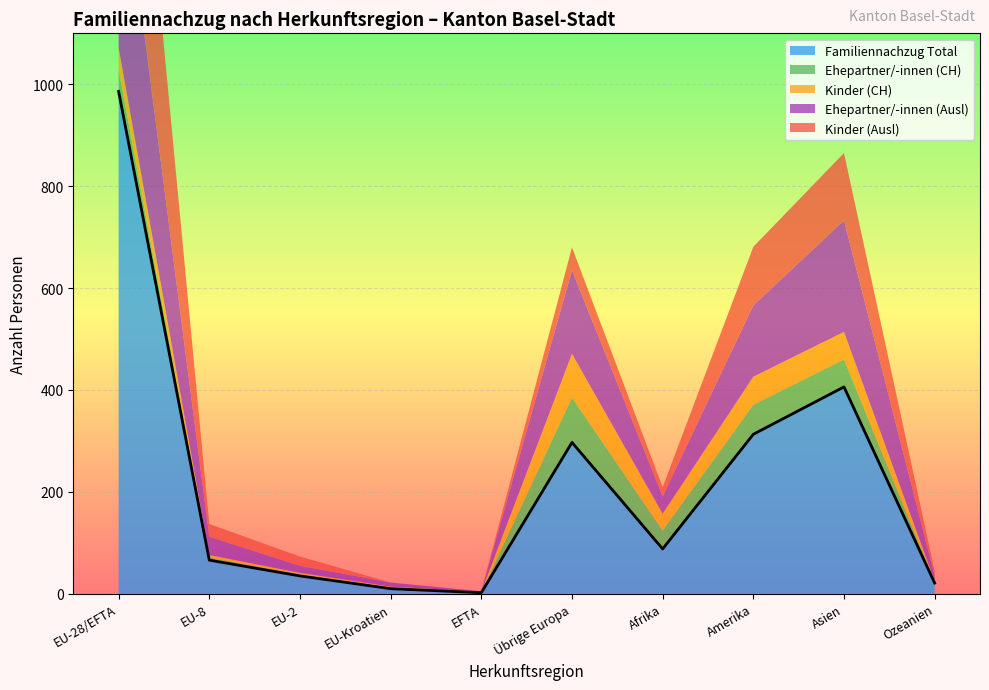

What is the approximate value of Ehepartner/-innen (Ausl) at Afrika, to the nearest 5?

35